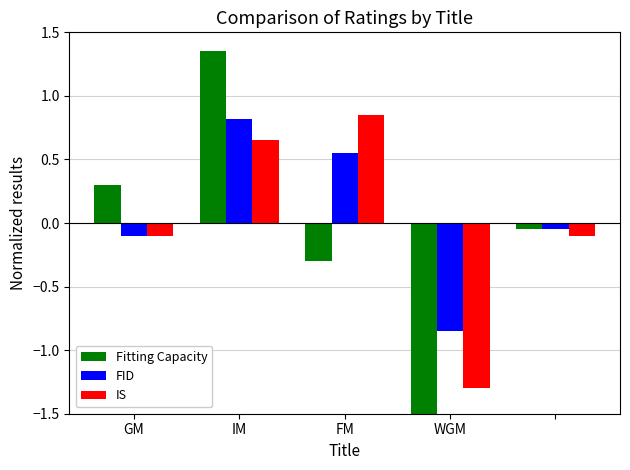

Rank the series by their average value, from lowest to highest.

Fitting Capacity, IS, FID